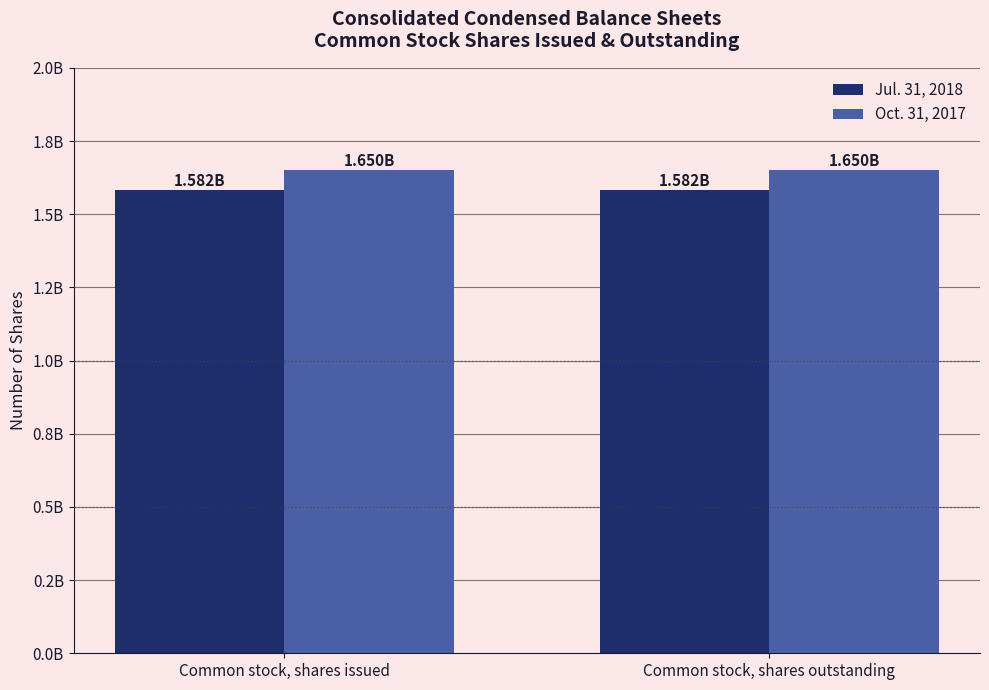

At which label is Jul. 31, 2018 closest to 1582000000?

Common stock, shares issued